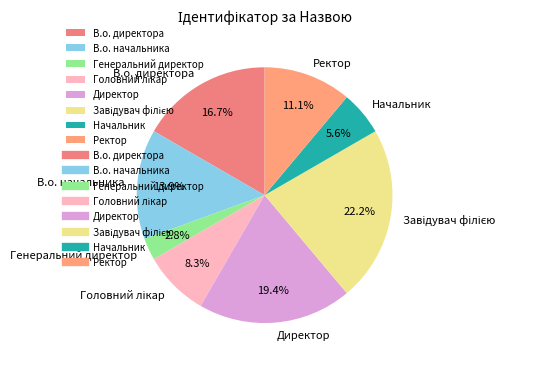

What is the smallest slice in the pie chart?

Генеральний директор